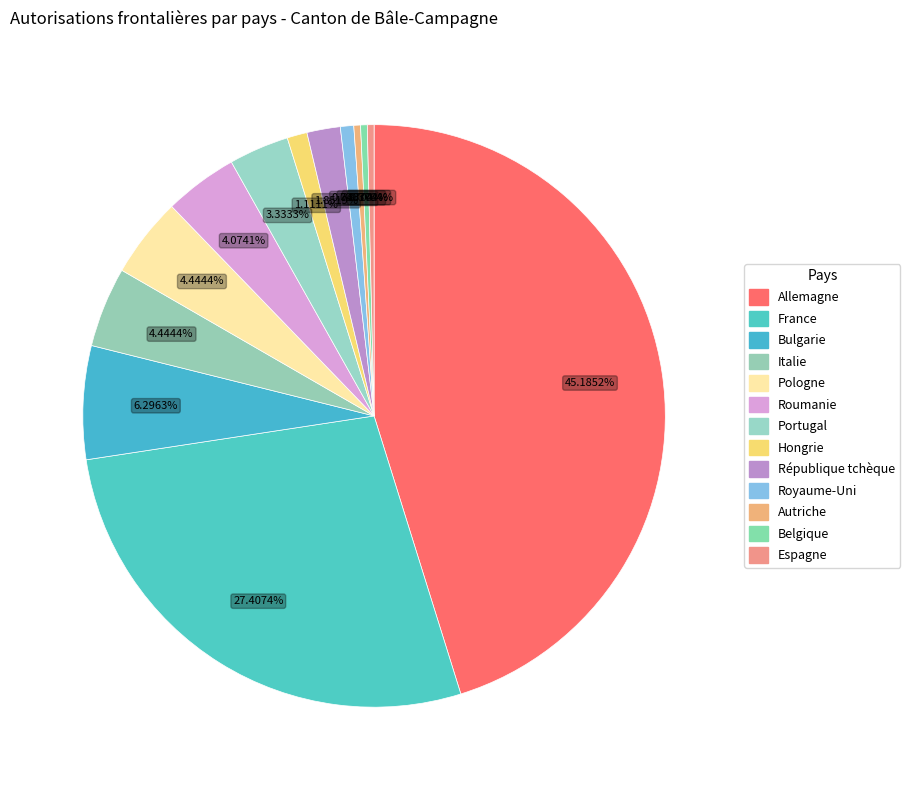

Which category has the biggest portion of the pie?

Allemagne